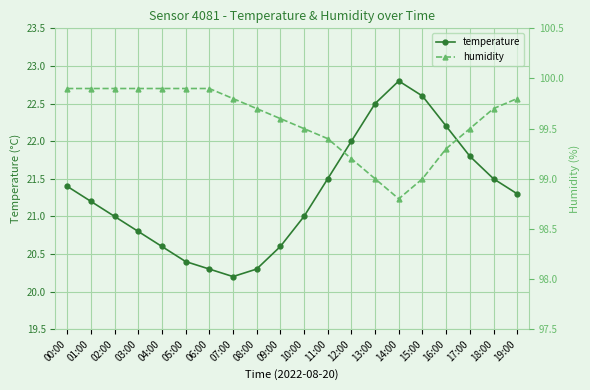

At 13:00, list the series in order from largest to smallest.

humidity, temperature